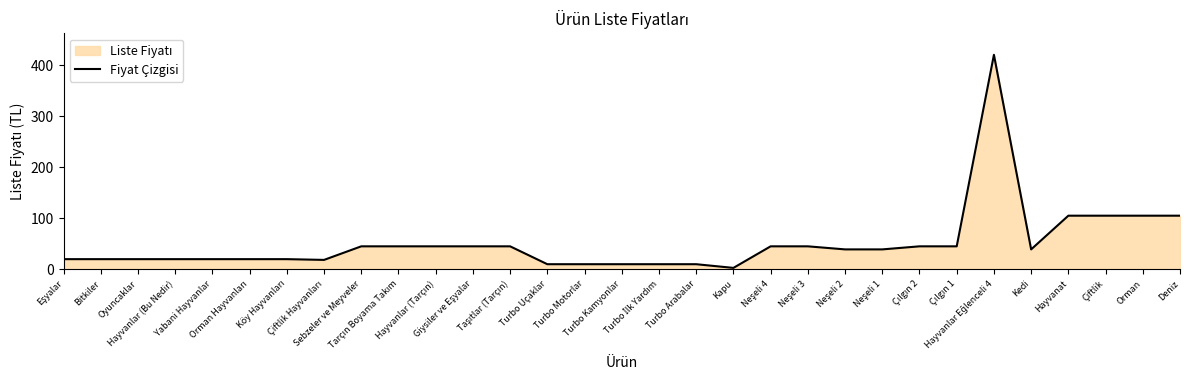

How many points are lower than both their immediate neighbors (excluding endpoints)?

3